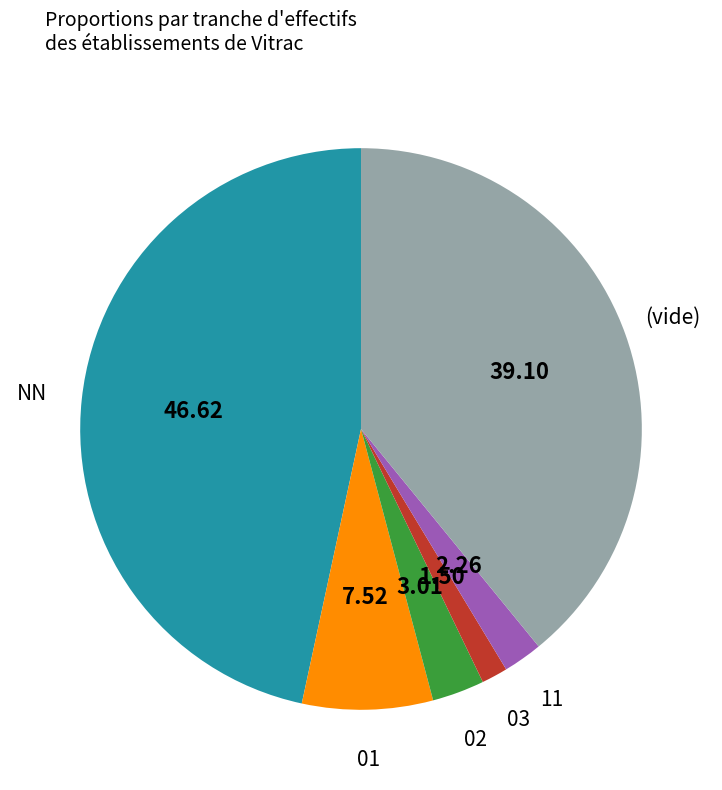

Does any single category account for the majority?

No